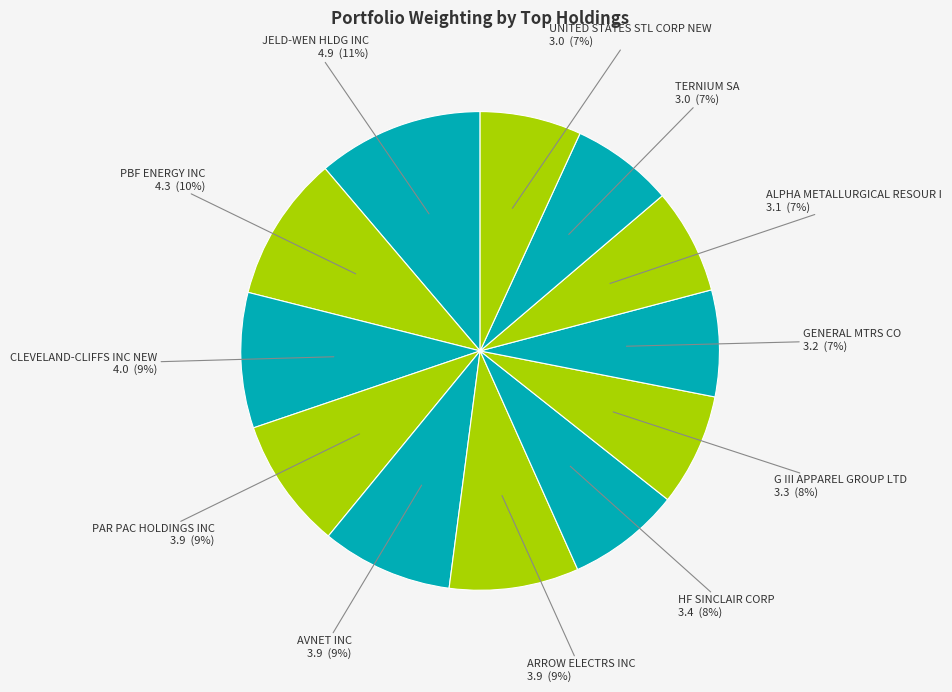

Combined, do G III APPAREL GROUP LTD and ALPHA METALLURGICAL RESOUR I account for over 50%?

No